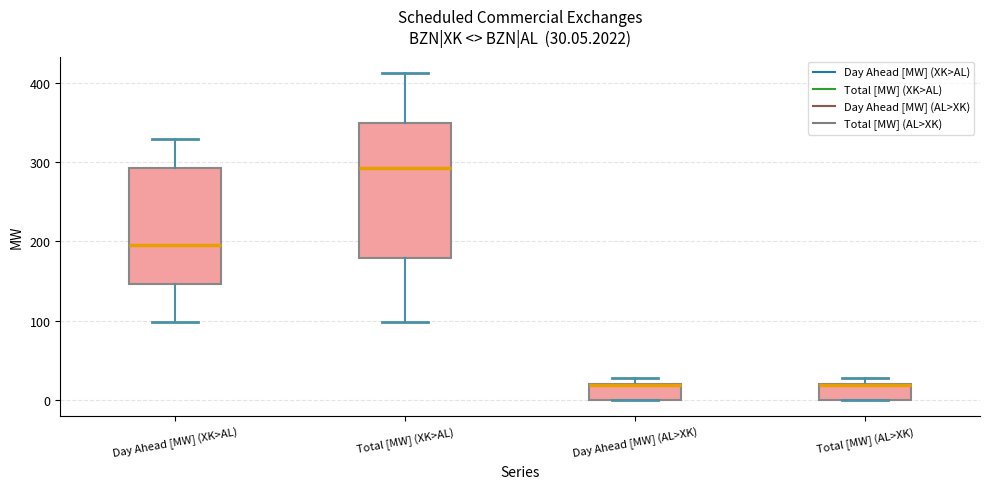

Comparing the boxes themselves (not the whiskers), which one is the tallest?

Total [MW] (XK>AL)